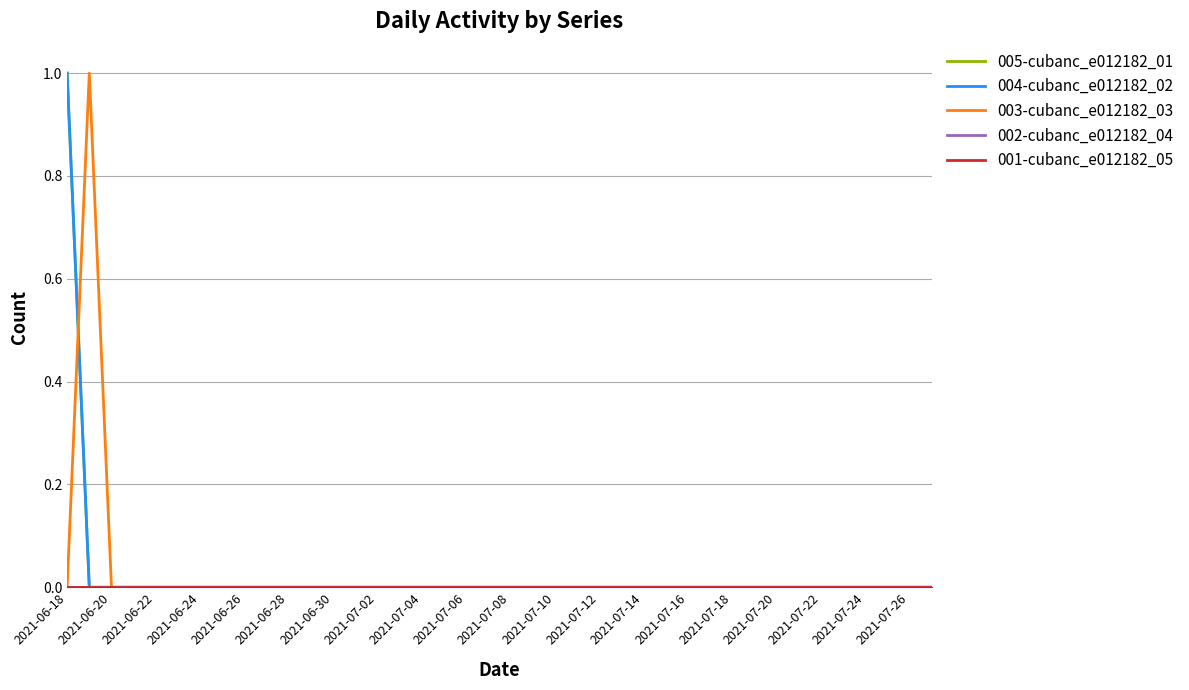

Does the chart display data point markers on the line(s)?

No